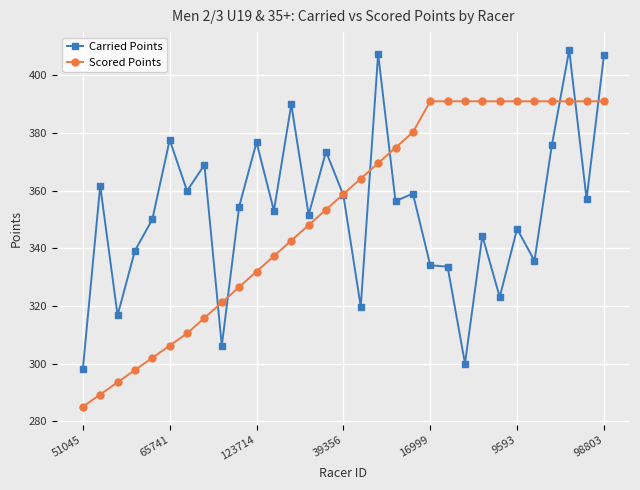

Is this an area chart (filled region under the line)?

No